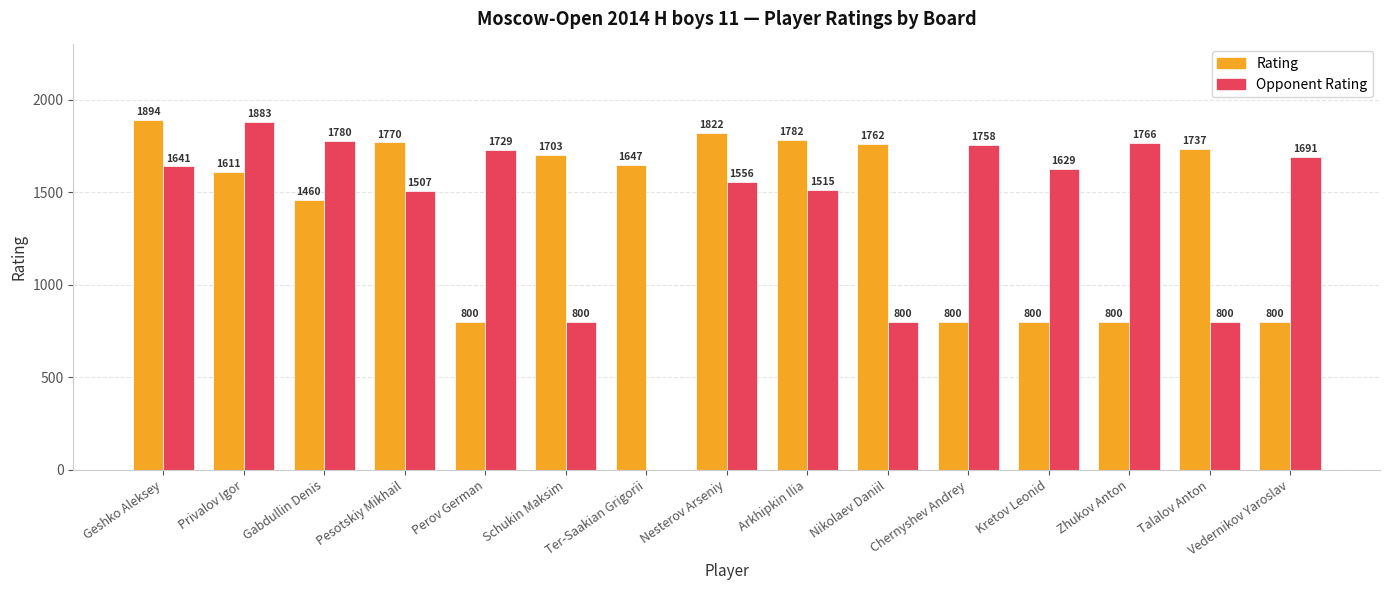

What is the average value of the Opponent Rating series?

1390